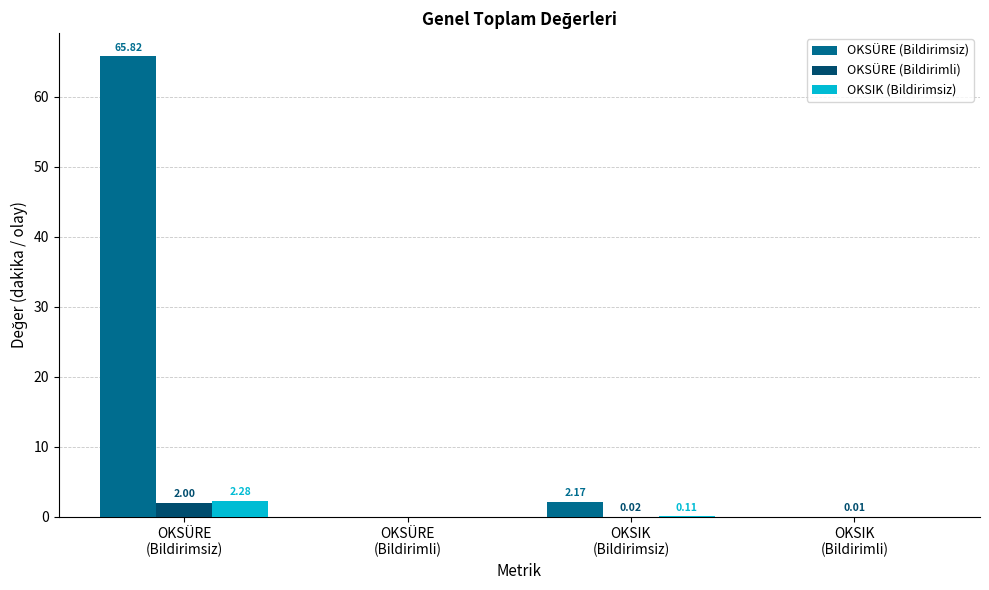

What is the sum of all OKSIK (Bildirimsiz) values?

2.4